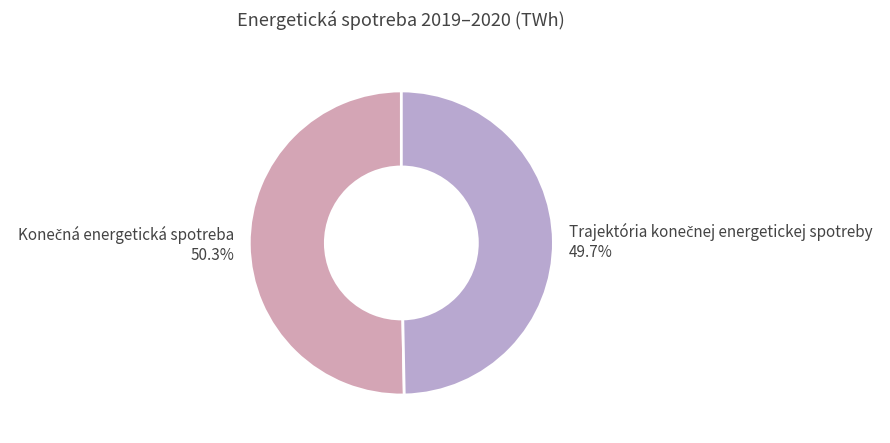

How many slices are in this pie chart?

2